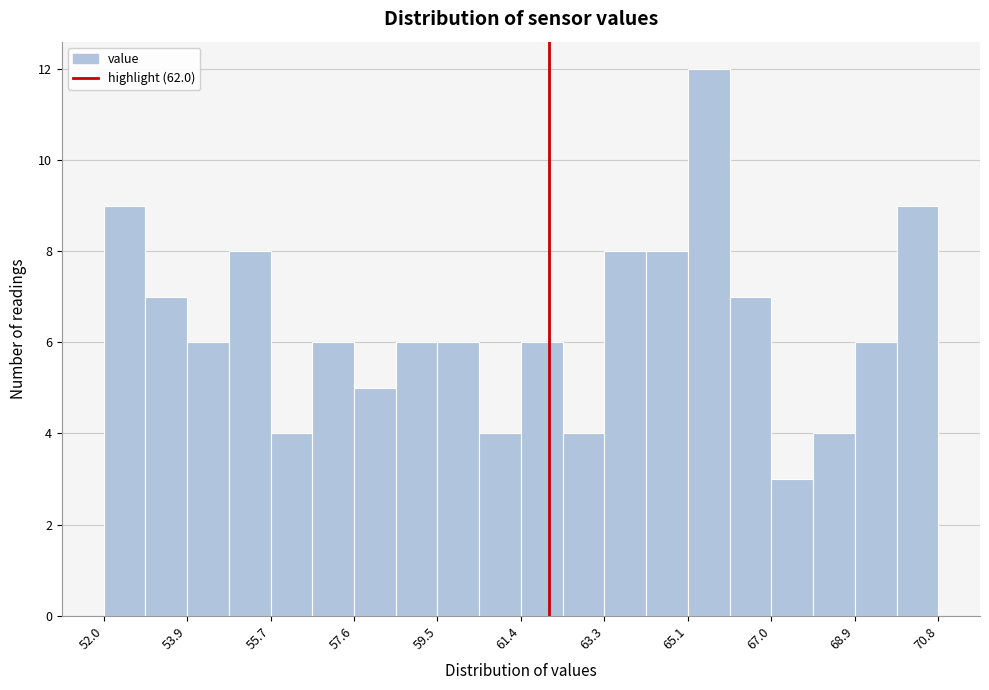

Over which range of the x-axis is the bar tallest?

65.2 to 66.0